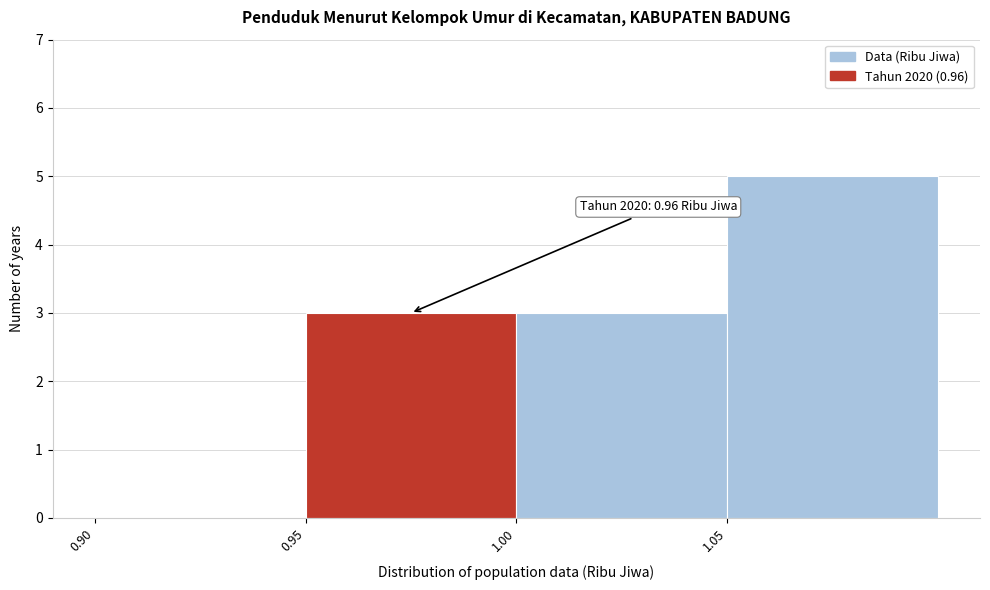

Which range on the x-axis has the tallest bar?

1.05 to 1.10